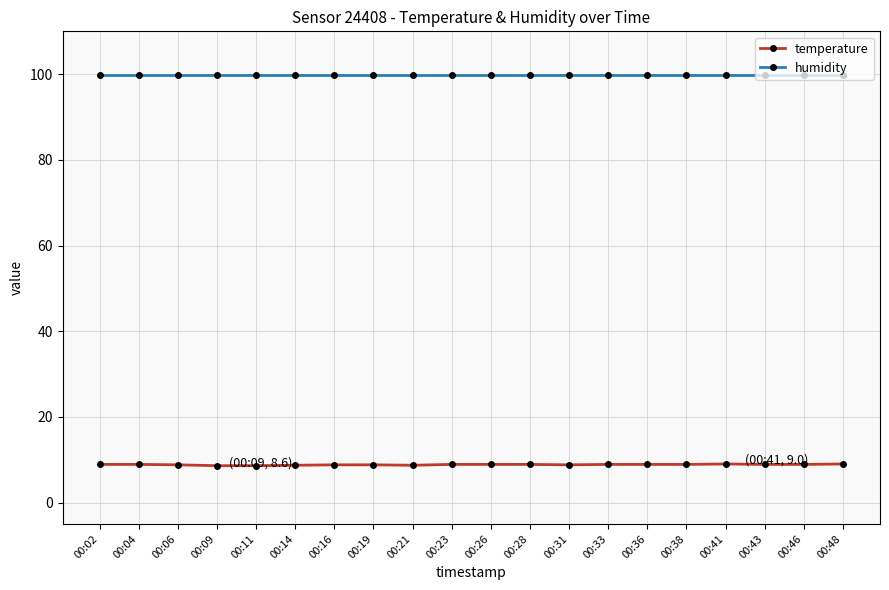

At how many categories does at least one series exceed 34?

20